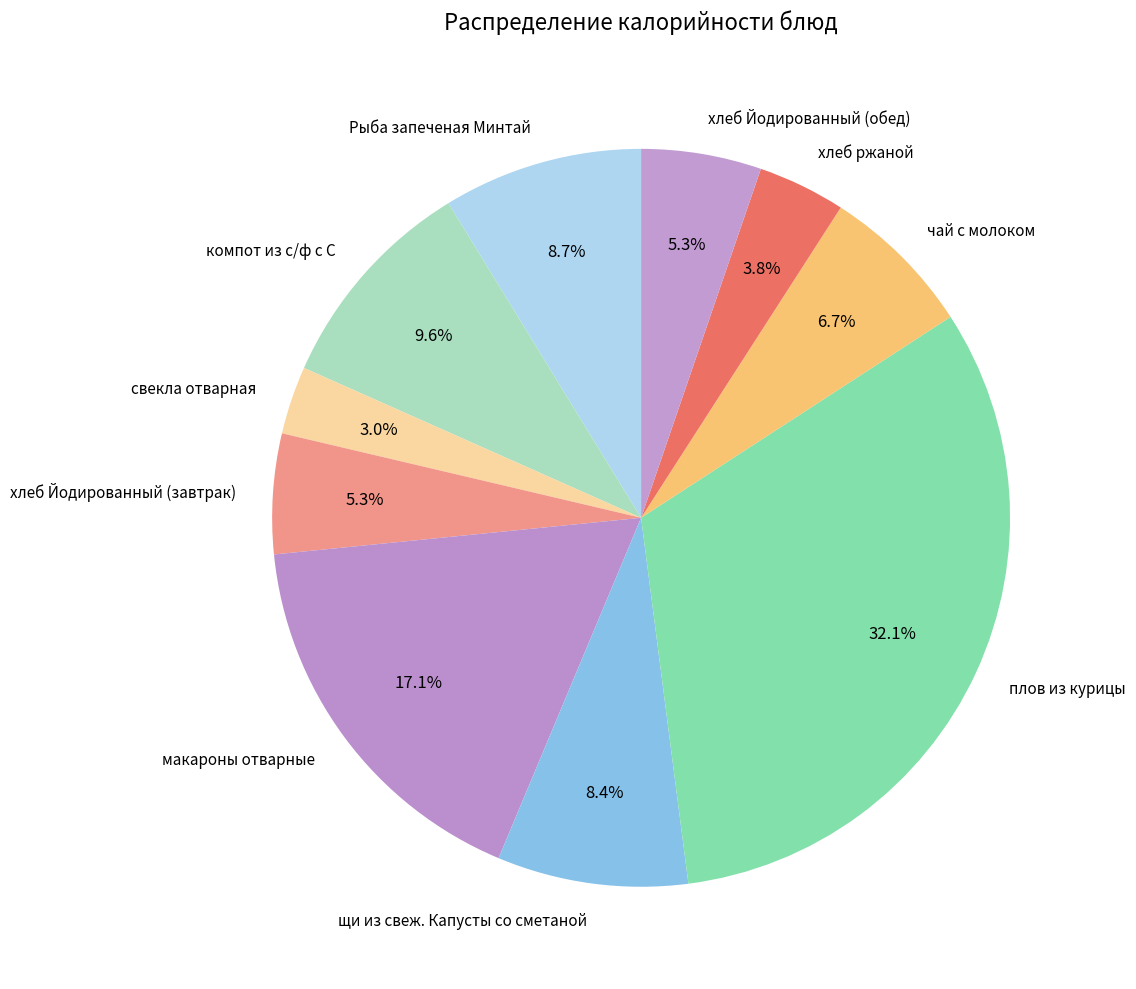

Which has a higher value, компот из с/ф с С or Рыба запеченая Минтай?

компот из с/ф с С